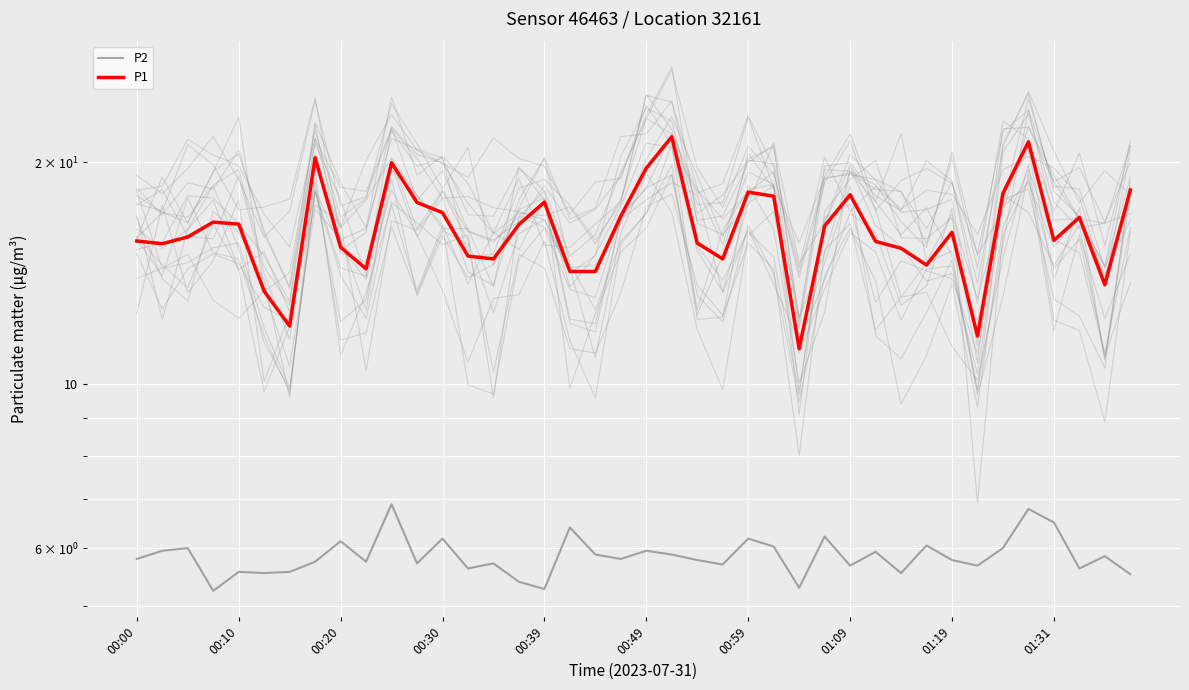

How many lines are shown in the chart?

2